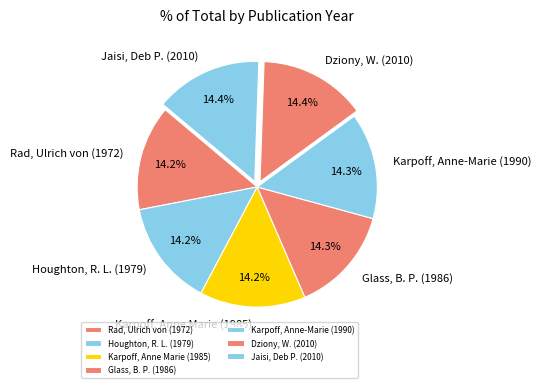

Approximately how many times larger is the value at Houghton, R. L. (1979) compared to Jaisi, Deb P. (2010)?

1.0